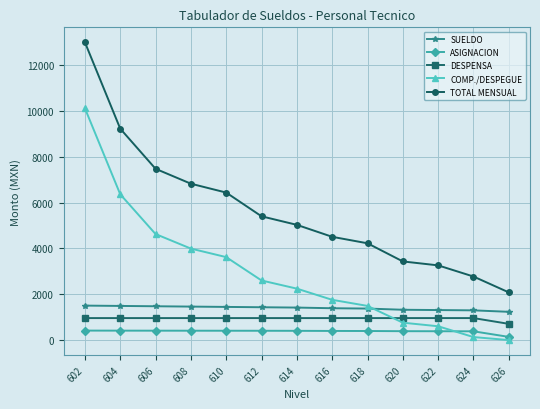

What is the greatest value displayed?

13000.0